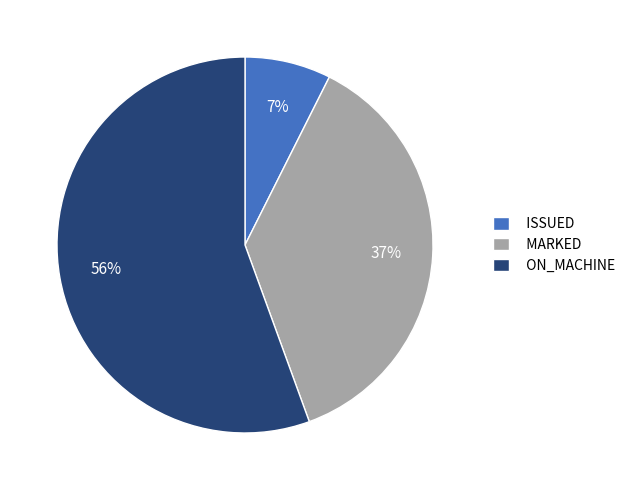

Between ON_MACHINE and MARKED, which is larger?

ON_MACHINE